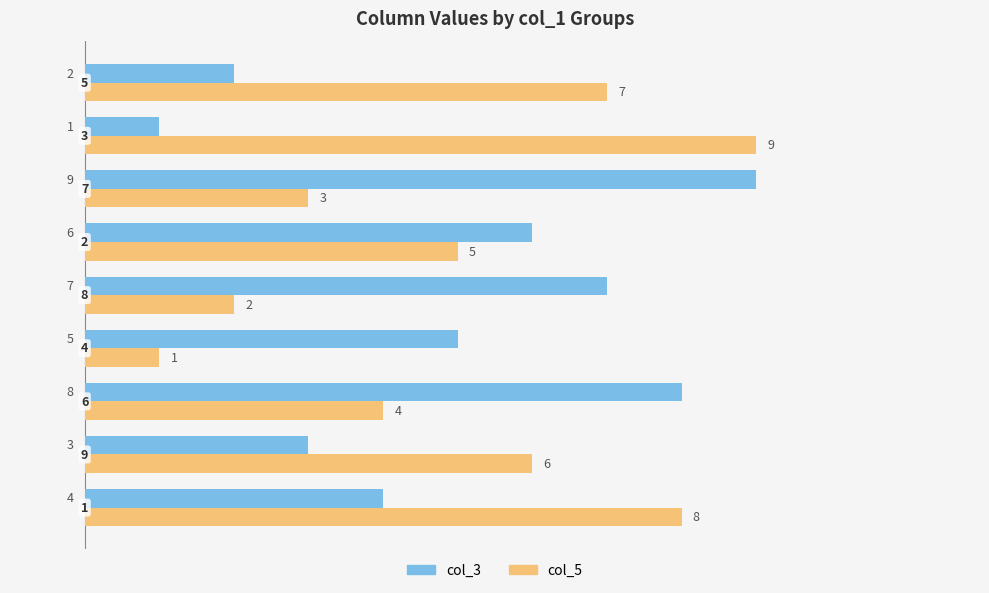

What is the difference between the second highest and minimum values in the col_3 series?

7